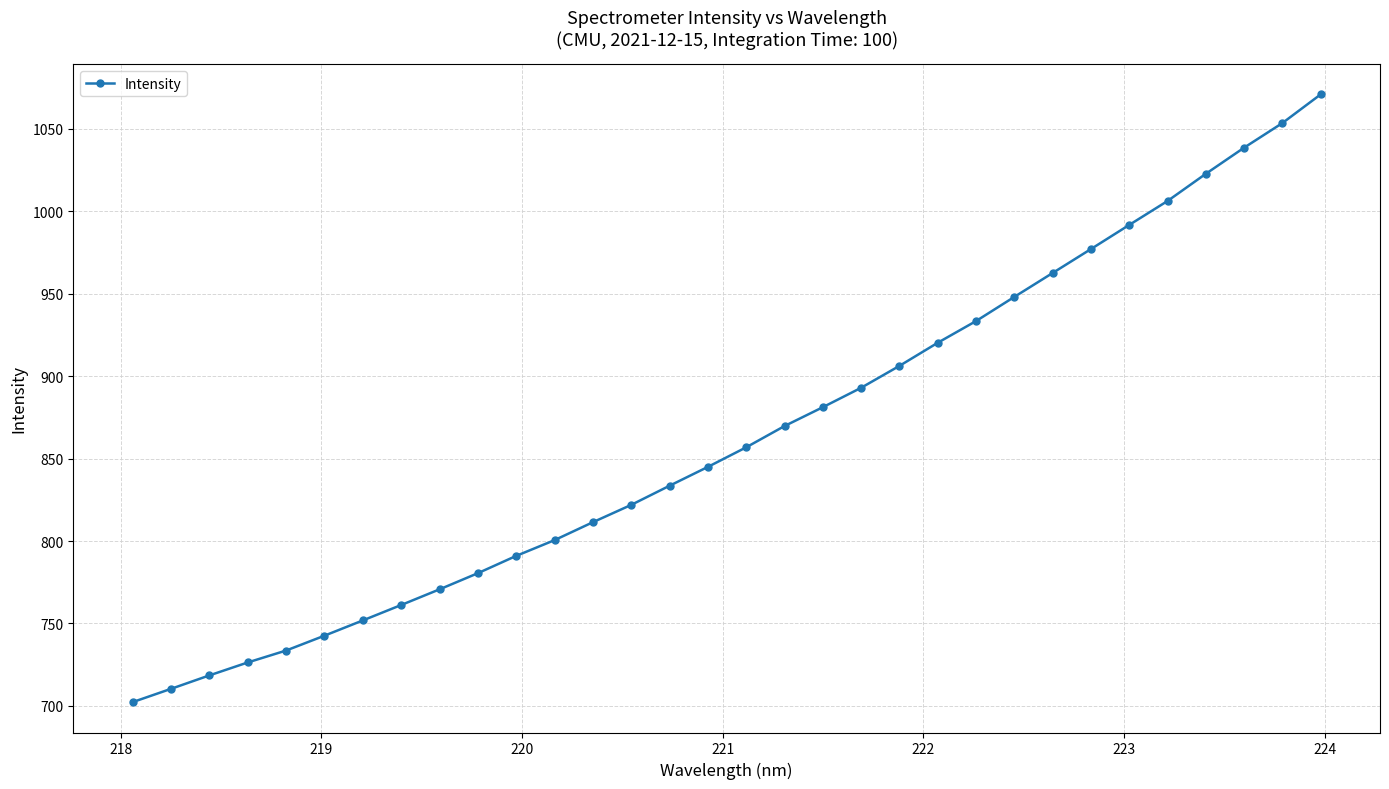

What is the sum of all values?

27633.2